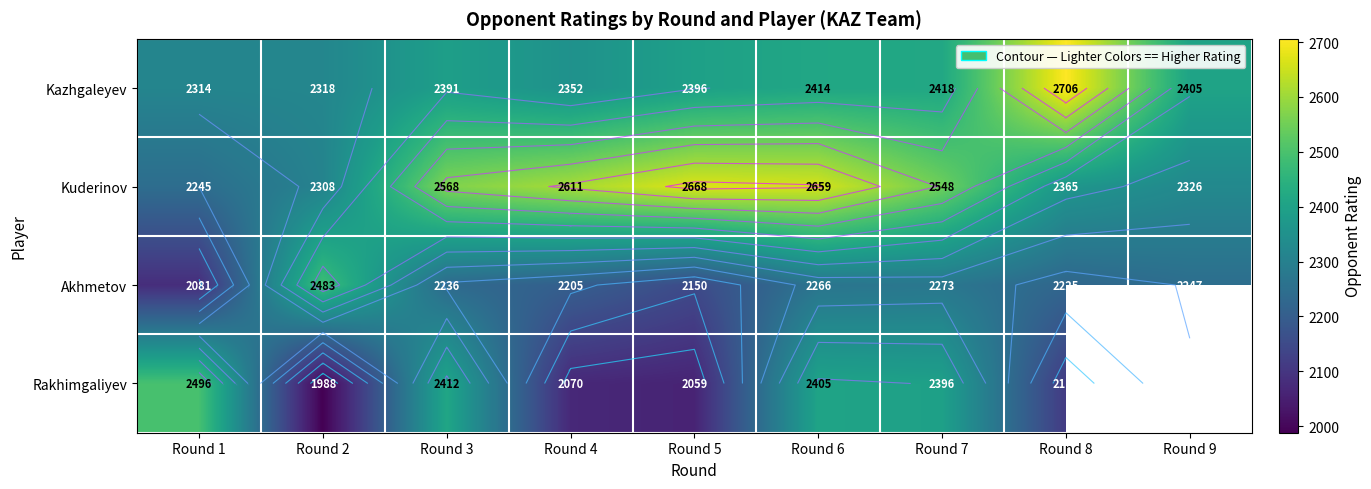

How many data points in Kuderinov are less than 2548?

4